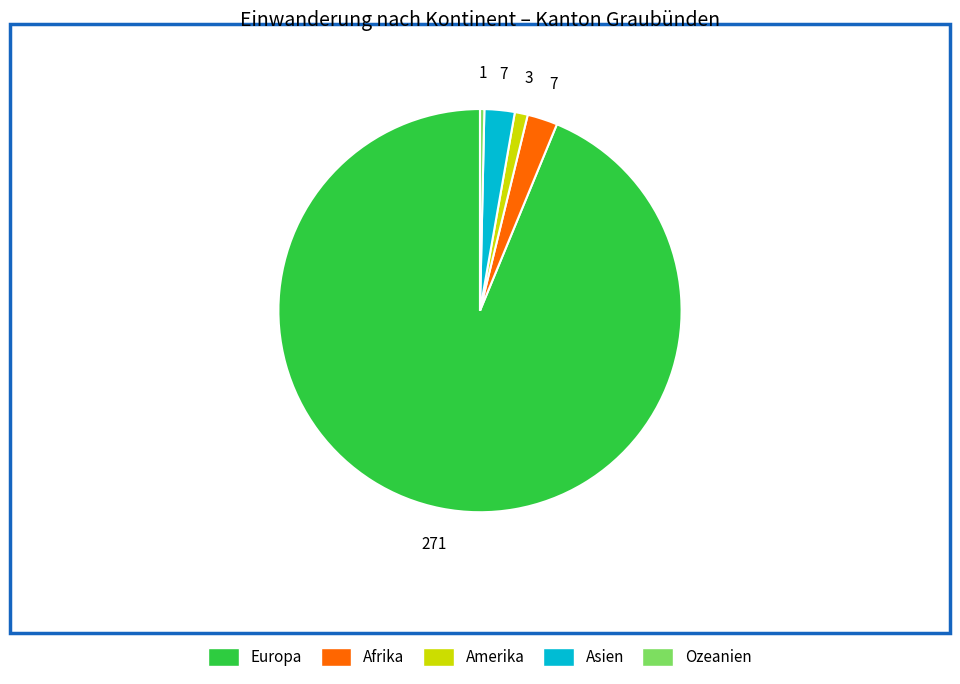

Does any single category account for the majority?

Yes